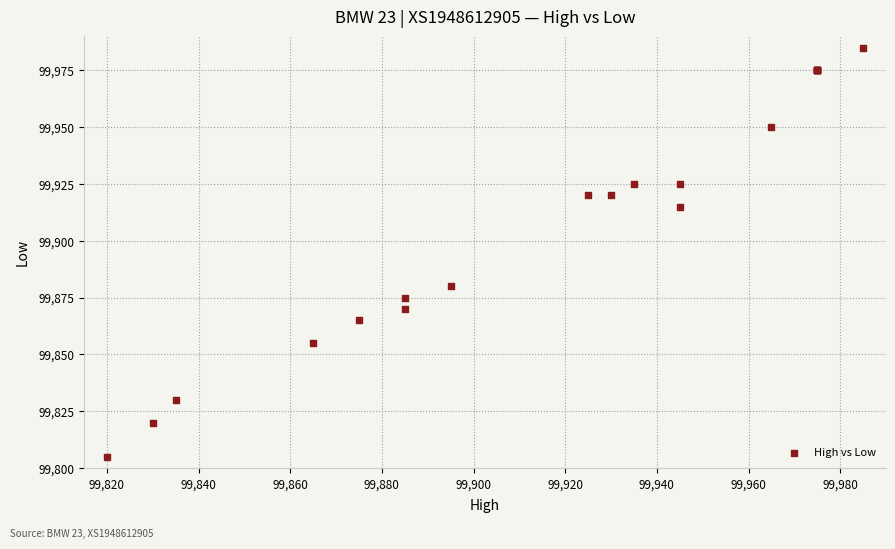

What Y value in the scatter plot is closest to 99895?

99880